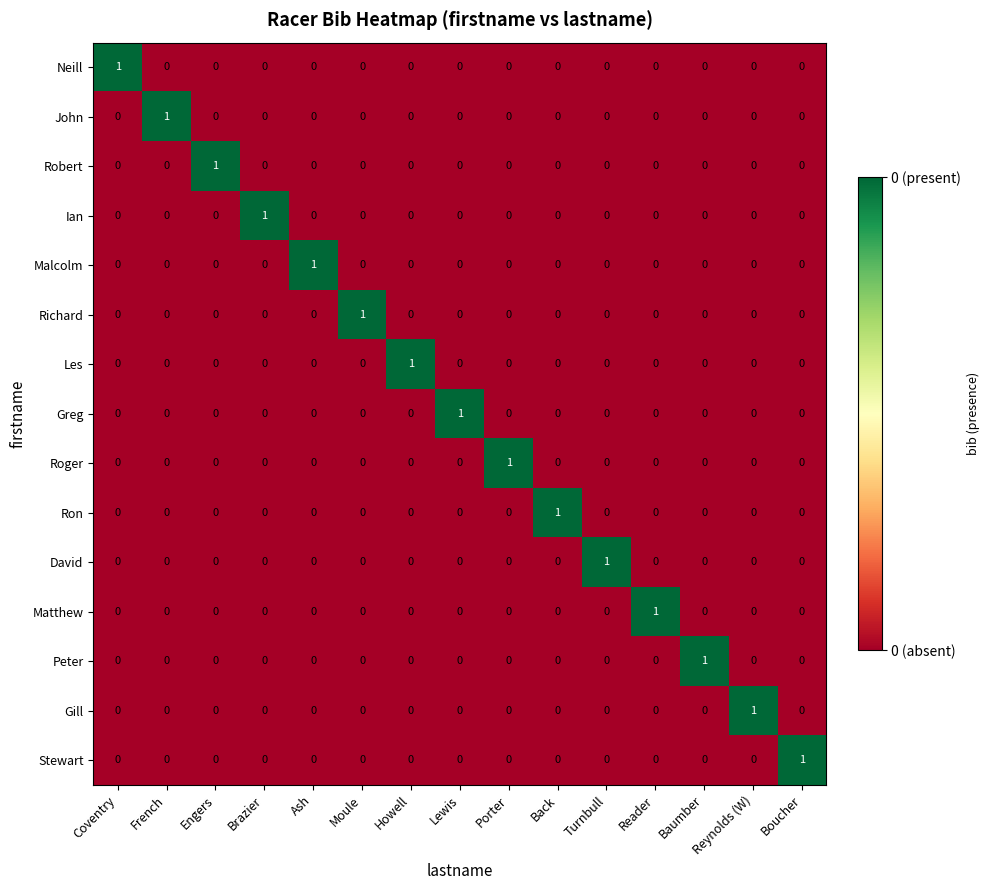

Which category has the highest value in the Ian series?

Brazier